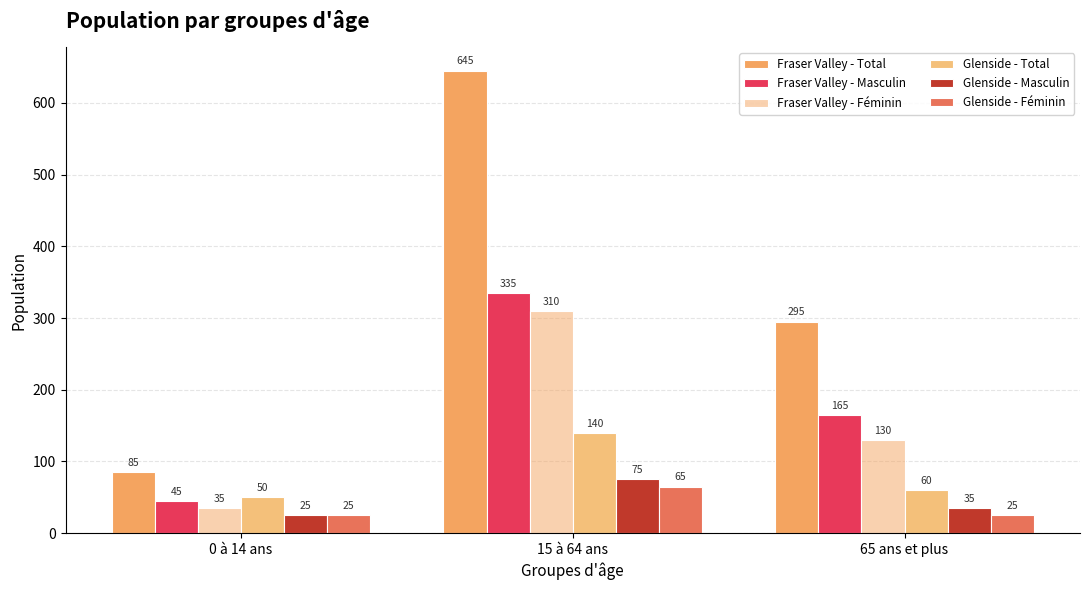

Which series changed the most between 0 à 14 ans and 15 à 64 ans?

Fraser Valley - Total